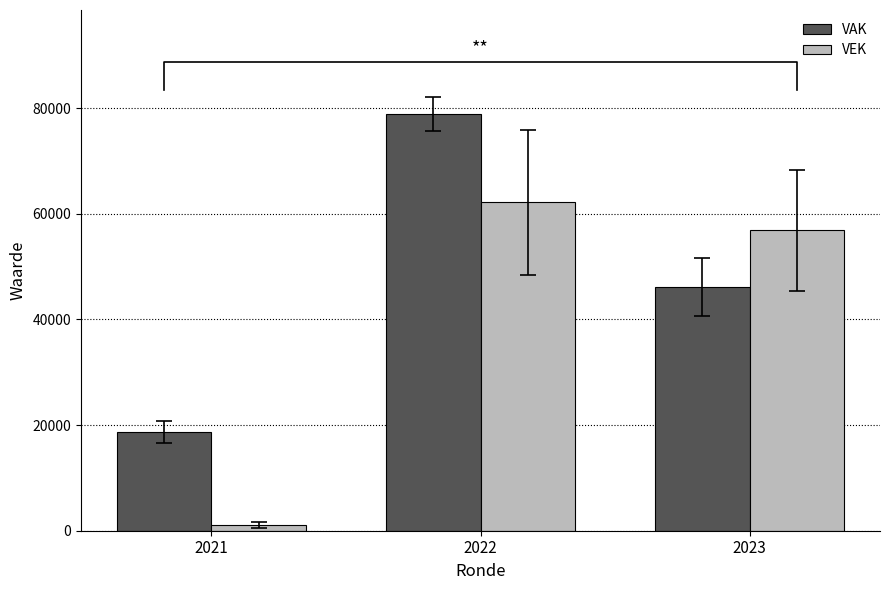

Which label corresponds to the smallest value in the chart?

2021